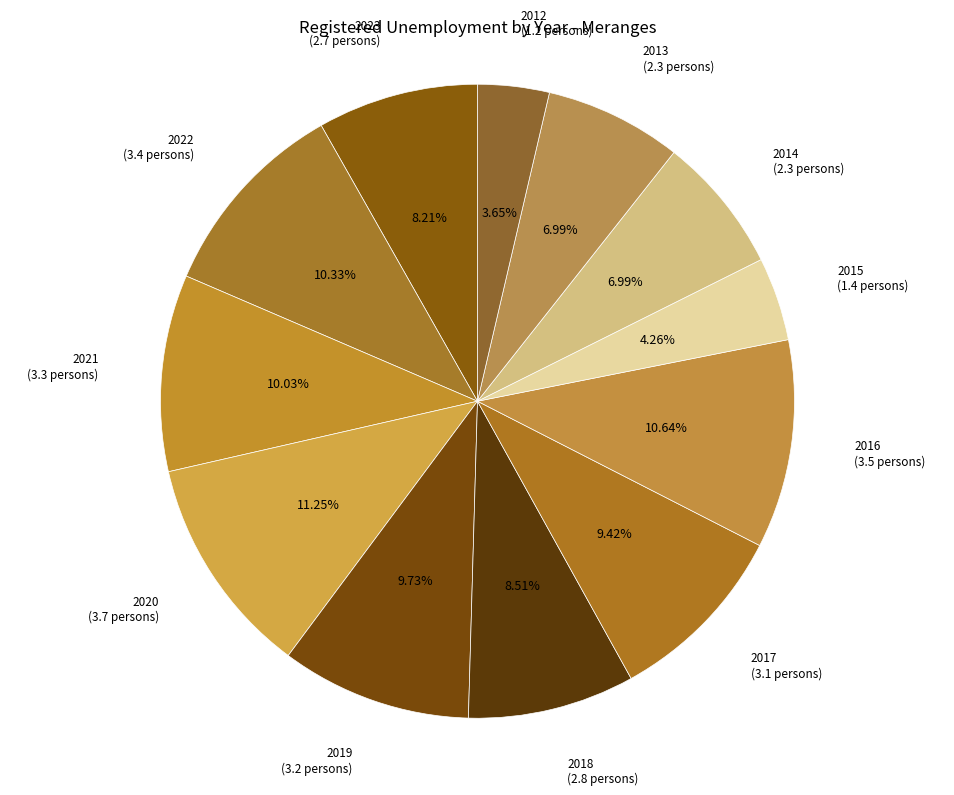

True or false: 2020 accounts for 24% of the total.

False